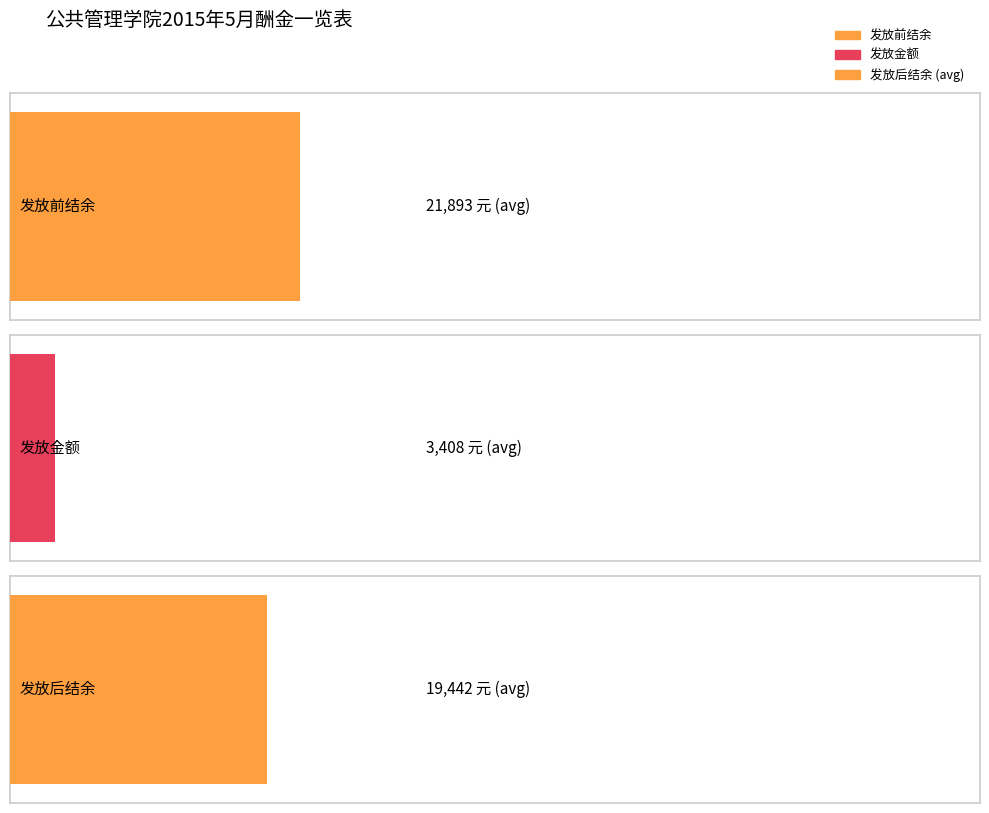

Are the bars horizontal?

Yes